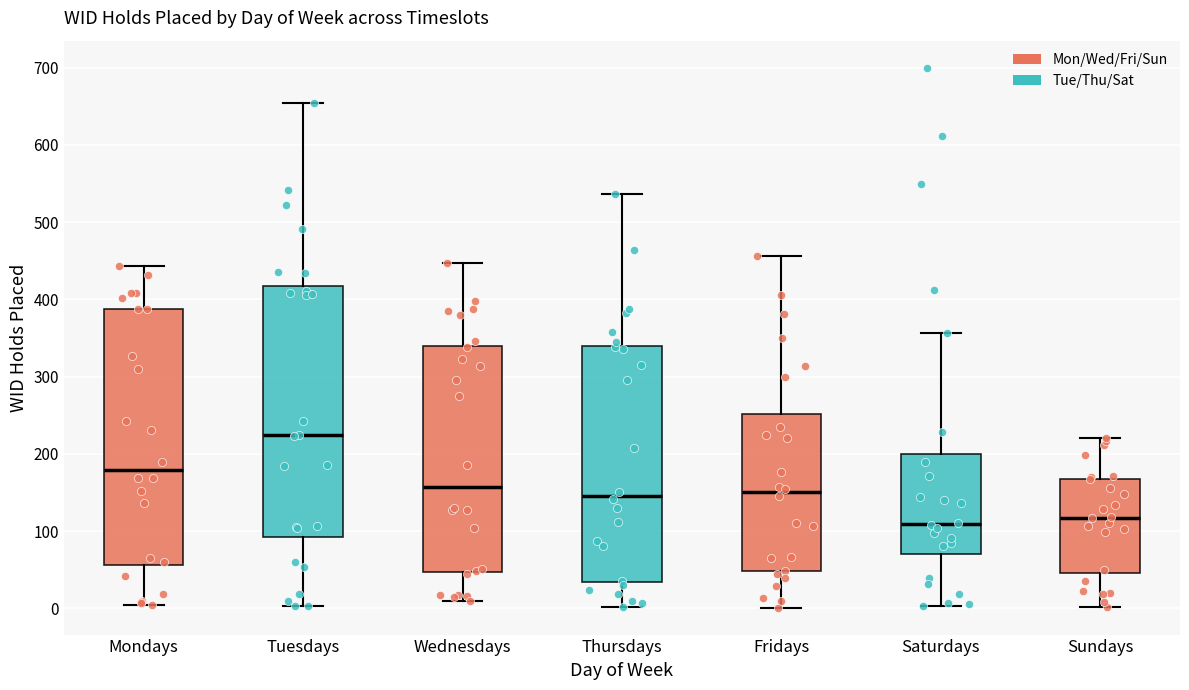

Reading left to right, transcribe this box plot: for each box, give where its median line is, the range the box spans, and where its two whiskers end, as read against the y-axis. The values are not printed on the chart, so give them approximately, as read against the axis.

Mondays: median 180, box 60 to 390, whiskers 0 to 440
Tuesdays: median 220, box 90 to 420, whiskers 0 to 650
Wednesdays: median 160, box 50 to 340, whiskers 10 to 450
Thursdays: median 150, box 30 to 340, whiskers 0 to 540
Fridays: median 150, box 50 to 250, whiskers 0 to 460
Saturdays: median 110, box 70 to 200, whiskers 0 to 360
Sundays: median 120, box 50 to 170, whiskers 0 to 220